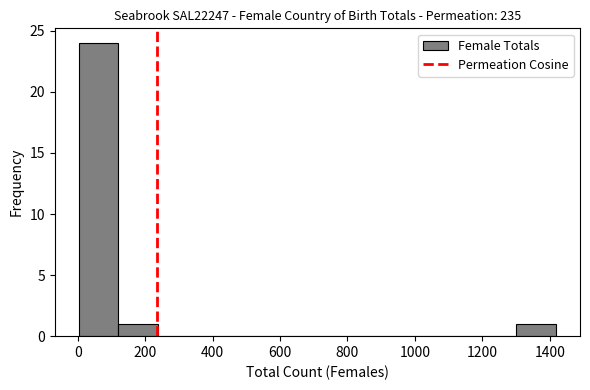

Reading left to right, transcribe this chart: for each bar, give the range it covers on the x-axis and its height. Neither the bar edges nor the heights are printed on the chart, so give them approximately, as read against the axes.

0 to 120: 24
120 to 240: 1
240 to 360: 0
360 to 480: 0
480 to 600: 0
600 to 720: 0
720 to 820: 0
820 to 940: 0
940 to 1060: 0
1060 to 1180: 0
1180 to 1300: 0
1300 to 1420: 1